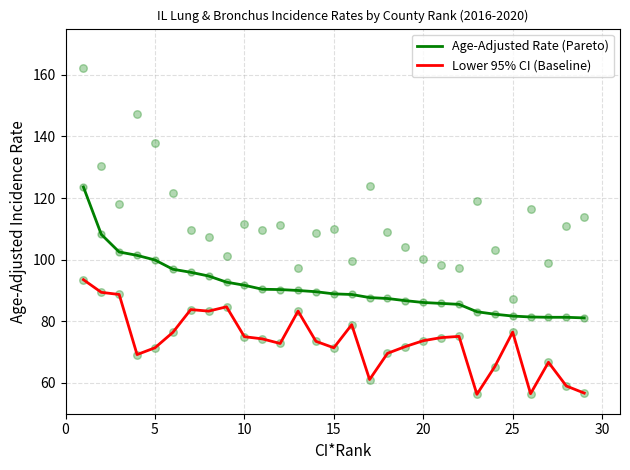

Which series has the largest total across all categories?

Age-Adjusted Rate (Pareto)